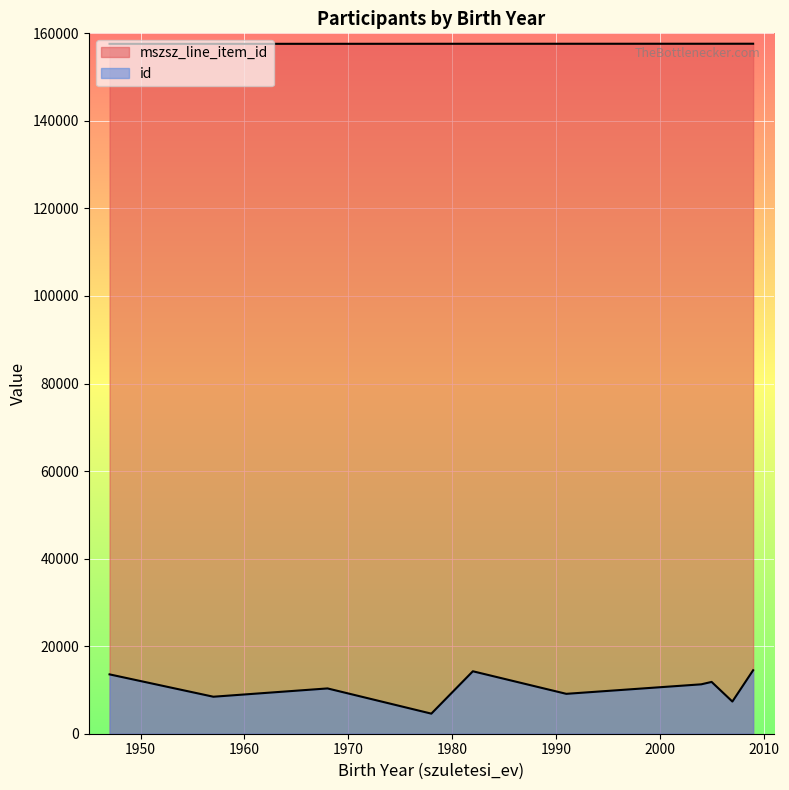

How many lines are shown in the chart?

2